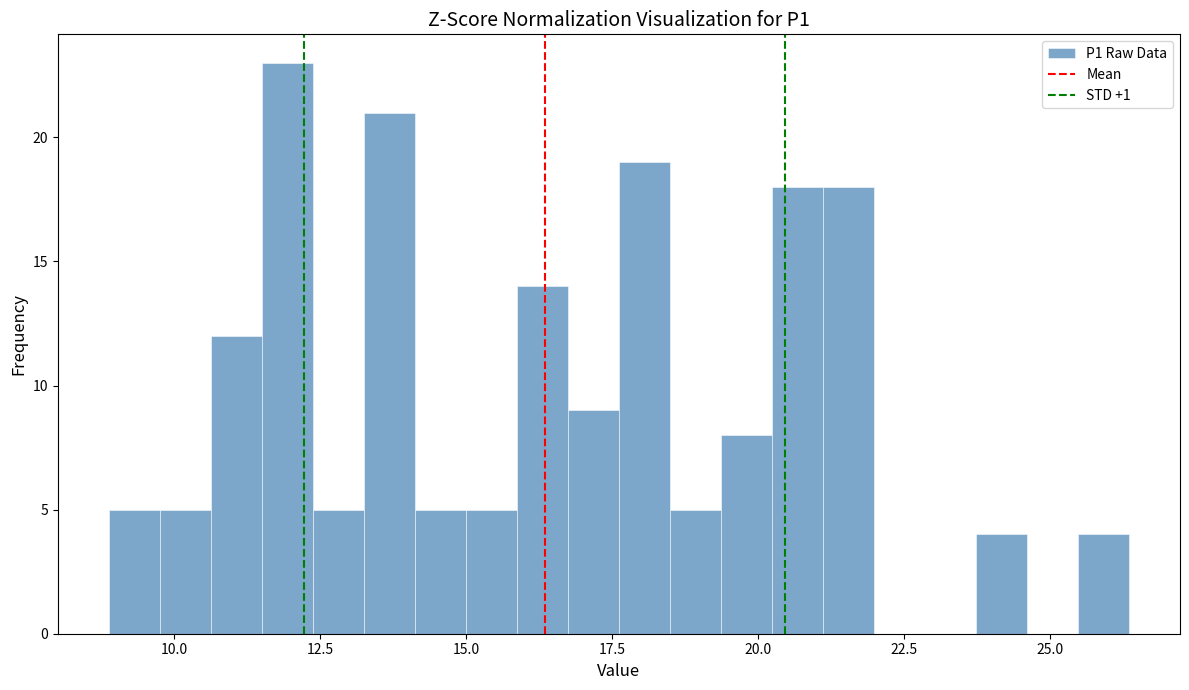

Read against the x-axis, roughly where is the centre of the tallest bar?

12.0